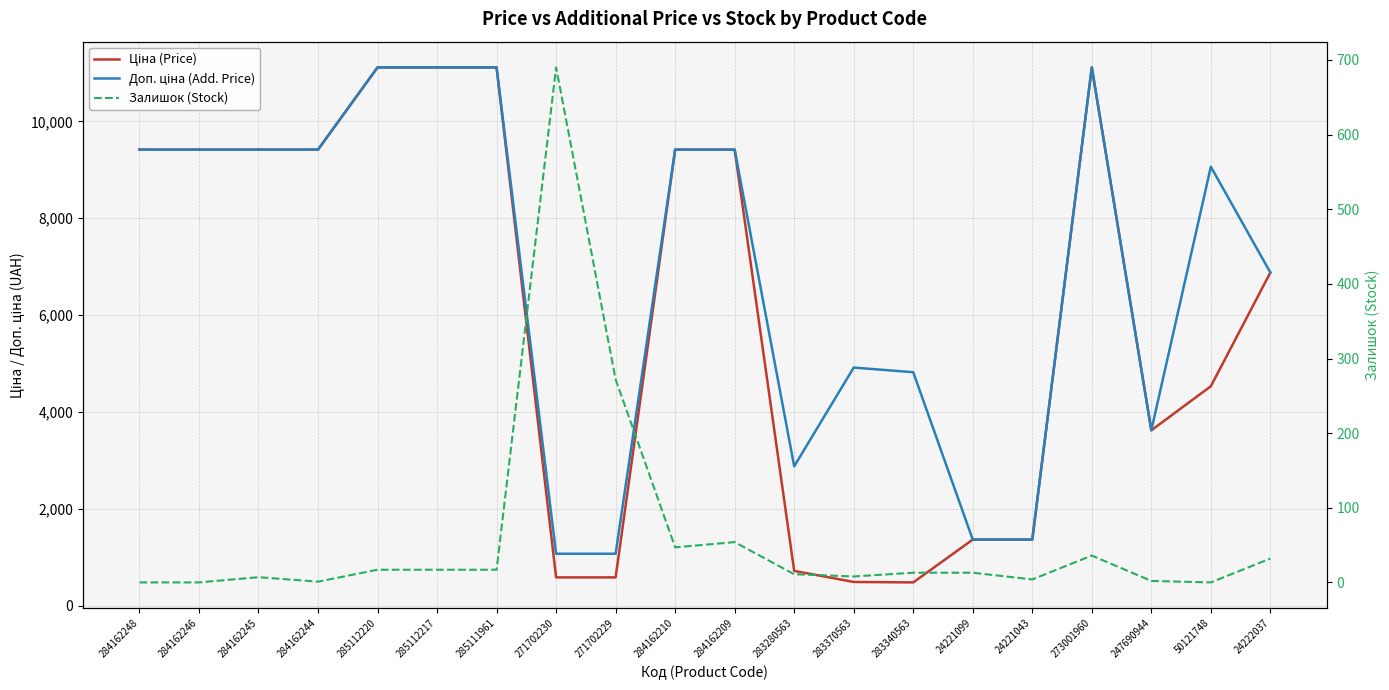

True or false: Залишок (Stock) has a value of 36.0 at 273001960.

True